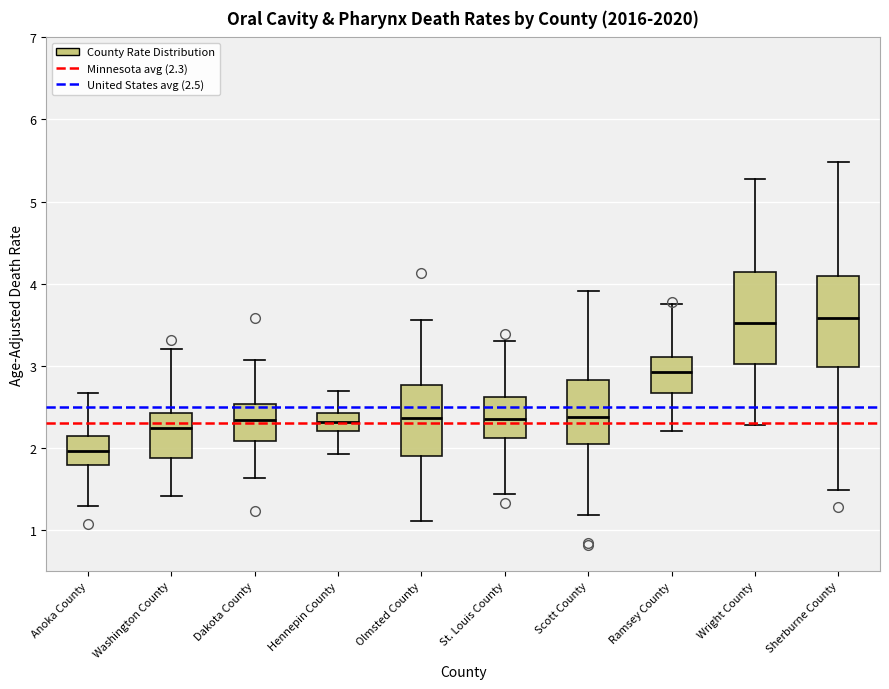

Reading left to right, read every box against the y-axis: the position of its median line, the range the box covers, and the ends of its whiskers. The values are not printed on the chart, so give them approximately, as read against the axis.

Anoka County: median 2.0, box 1.8 to 2.1, whiskers 1.3 to 2.7
Washington County: median 2.2, box 1.9 to 2.4, whiskers 1.4 to 3.2
Dakota County: median 2.3, box 2.1 to 2.5, whiskers 1.6 to 3.1
Hennepin County: median 2.3, box 2.2 to 2.4, whiskers 1.9 to 2.7
Olmsted County: median 2.4, box 1.9 to 2.8, whiskers 1.1 to 3.6
St. Louis County: median 2.4, box 2.1 to 2.6, whiskers 1.4 to 3.3
Scott County: median 2.4, box 2.0 to 2.8, whiskers 1.2 to 3.9
Ramsey County: median 2.9, box 2.7 to 3.1, whiskers 2.2 to 3.7
Wright County: median 3.5, box 3.0 to 4.1, whiskers 2.3 to 5.3
Sherburne County: median 3.6, box 3.0 to 4.1, whiskers 1.5 to 5.5